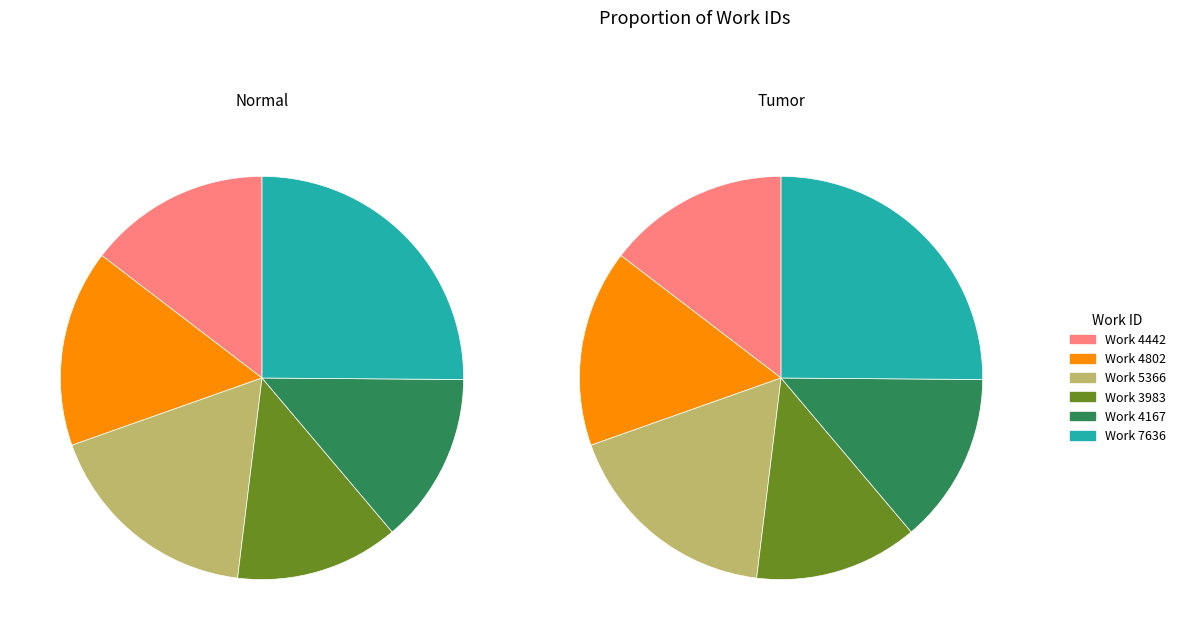

True or false: Work 4802 accounts for 16% of the total.

True